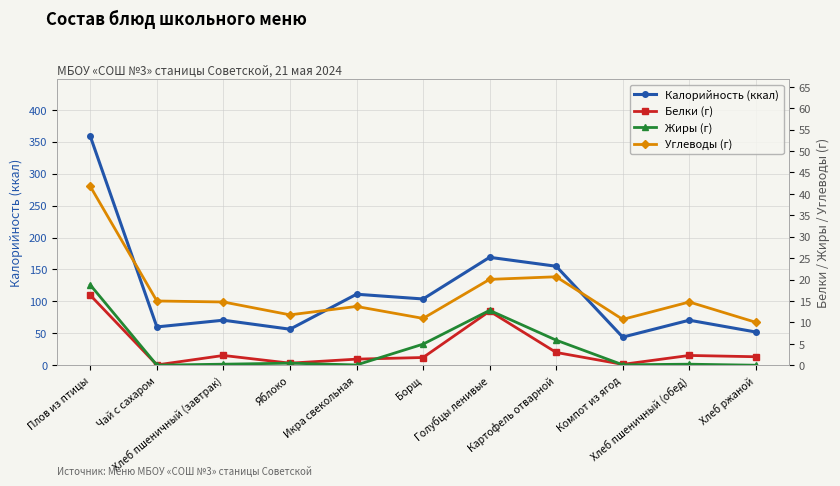

Reading left to right, what are all the values shown in this chart?

Калорийность (ккал): Плов из птицы=358.4	Чай с сахаром=60.0	Хлеб пшеничный (завтрак)=70.5	Яблоко=56.4	Икра свекольная=111.2	Борщ=103.8	Голубцы ленивые=169.0	Картофель отварной=155.0	Компот из ягод=44.0	Хлеб пшеничный (обед)=70.5	Хлеб ржаной=52.0
Белки (г): Плов из птицы=16.3	Чай с сахаром=0.1	Хлеб пшеничный (завтрак)=2.3	Яблоко=0.5	Икра свекольная=1.4	Борщ=1.8	Голубцы ленивые=12.6	Картофель отварной=3.0	Компот из ягод=0.2	Хлеб пшеничный (обед)=2.3	Хлеб ржаной=2.0
Жиры (г): Плов из птицы=18.7	Чай с сахаром=0.0	Хлеб пшеничный (завтрак)=0.2	Яблоко=0.5	Икра свекольная=0.1	Борщ=4.9	Голубцы ленивые=12.8	Картофель отварной=5.8	Компот из ягод=0.1	Хлеб пшеничный (обед)=0.2	Хлеб ржаной=0.0
Углеводы (г): Плов из птицы=41.7	Чай с сахаром=15.0	Хлеб пшеничный (завтрак)=14.8	Яблоко=11.8	Икра свекольная=13.7	Борщ=10.9	Голубцы ленивые=20.0	Картофель отварной=20.6	Компот из ягод=10.7	Хлеб пшеничный (обед)=14.8	Хлеб ржаной=10.0